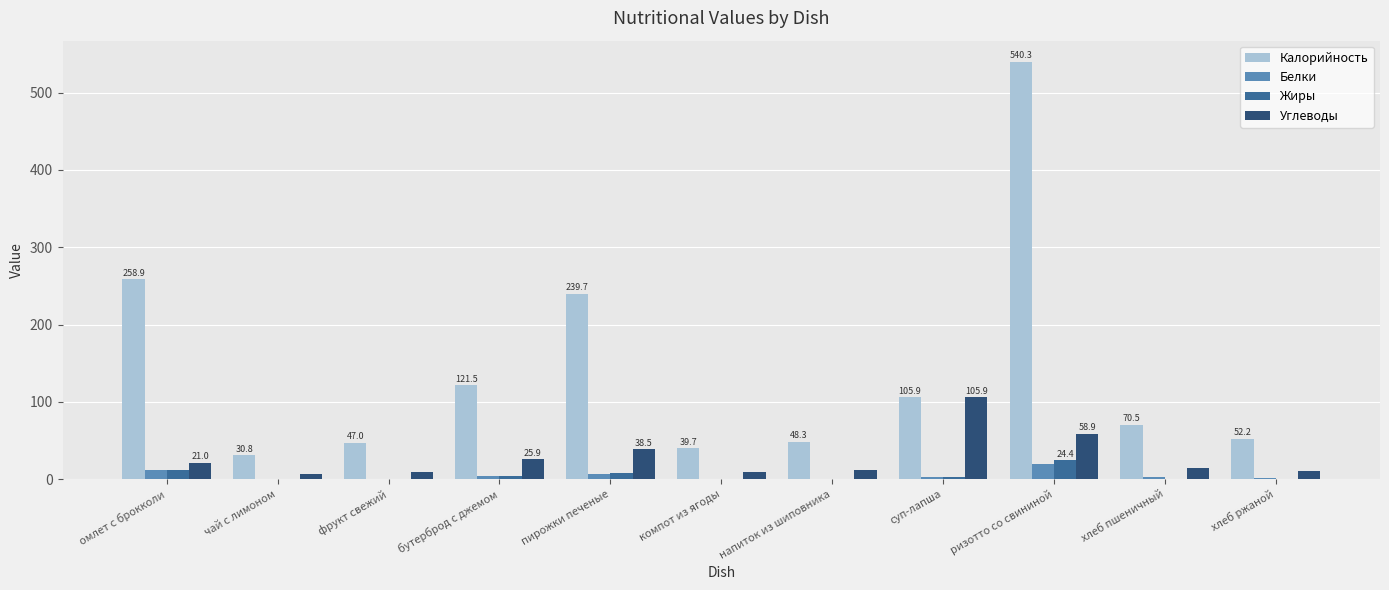

Which series changed the most between пирожки печеные and компот из ягоды?

Калорийность